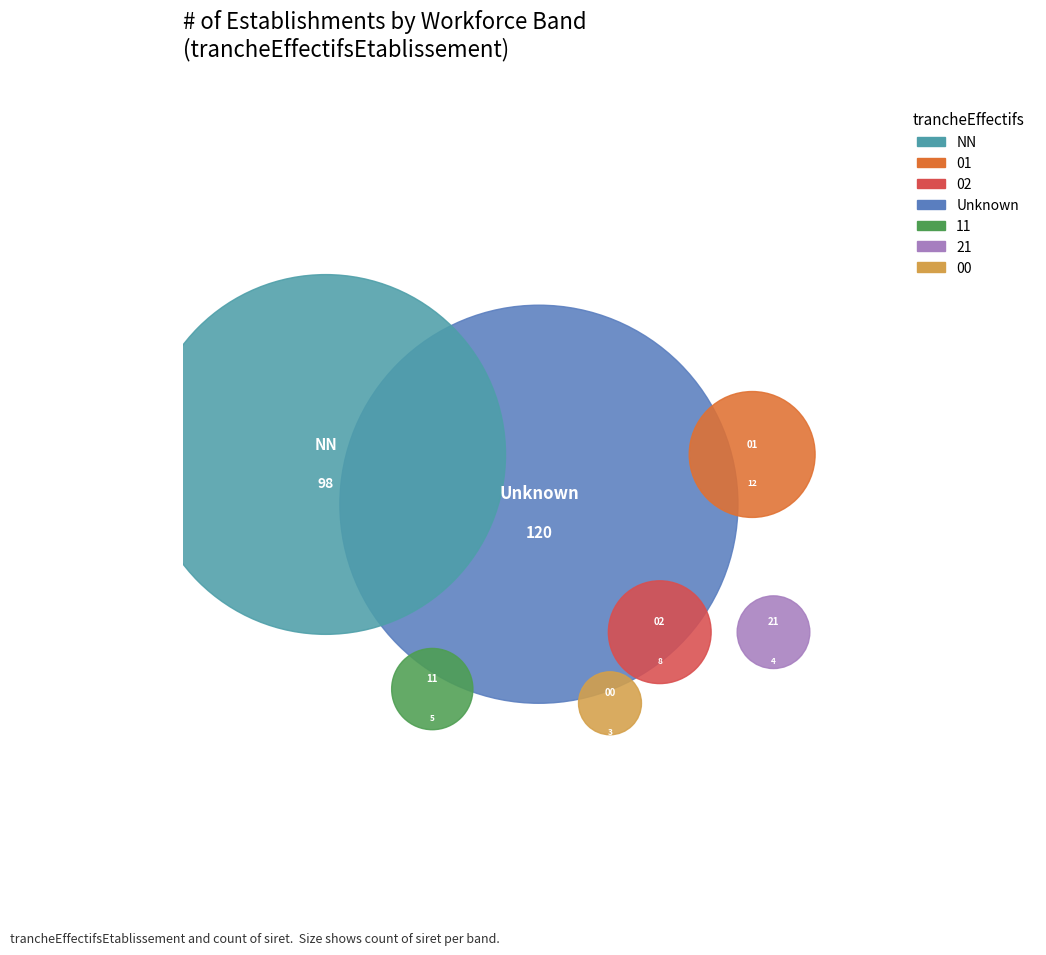

To the nearest percent, what is the difference between the largest and smallest slice percentages?

47%